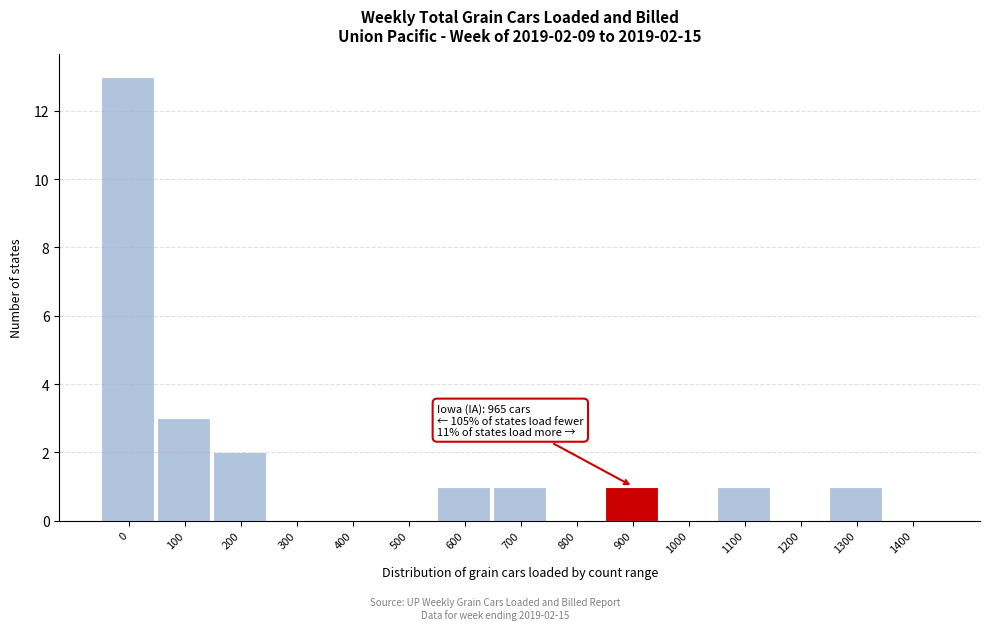

Reading left to right, extract all data points from this chart.

0=13	100=3	200=2	300=0	400=0	500=0	600=1	700=1	800=0	900=1	1000=0	1100=1	1200=0	1300=1	1400=0